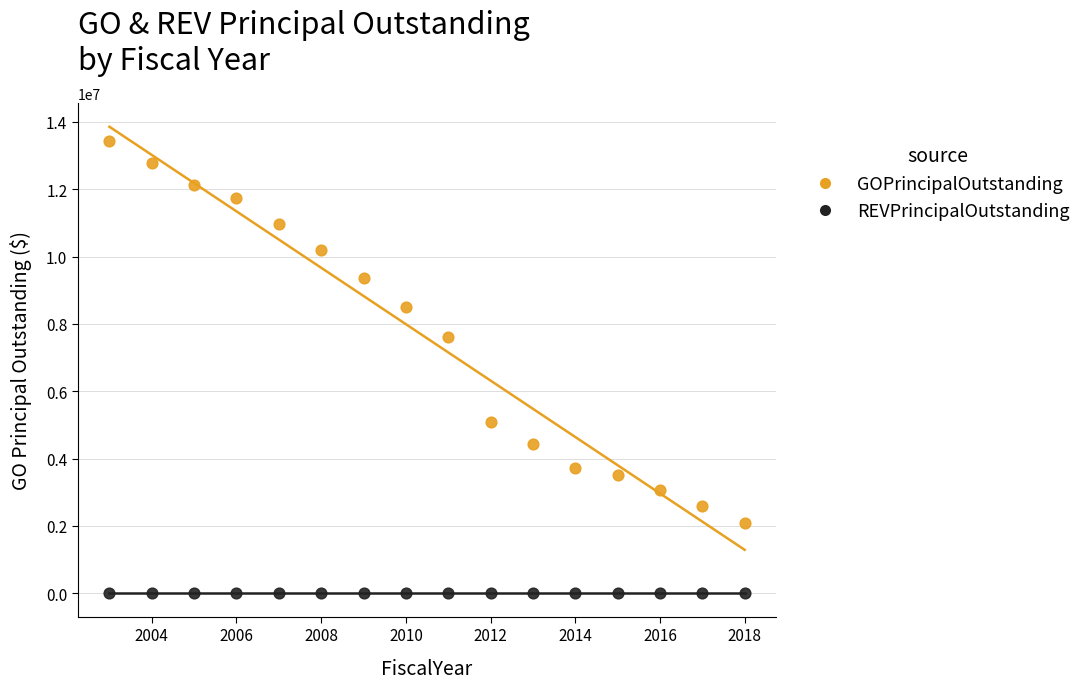

What are all the series names shown in the legend?

GOPrincipalOutstanding, REVPrincipalOutstanding